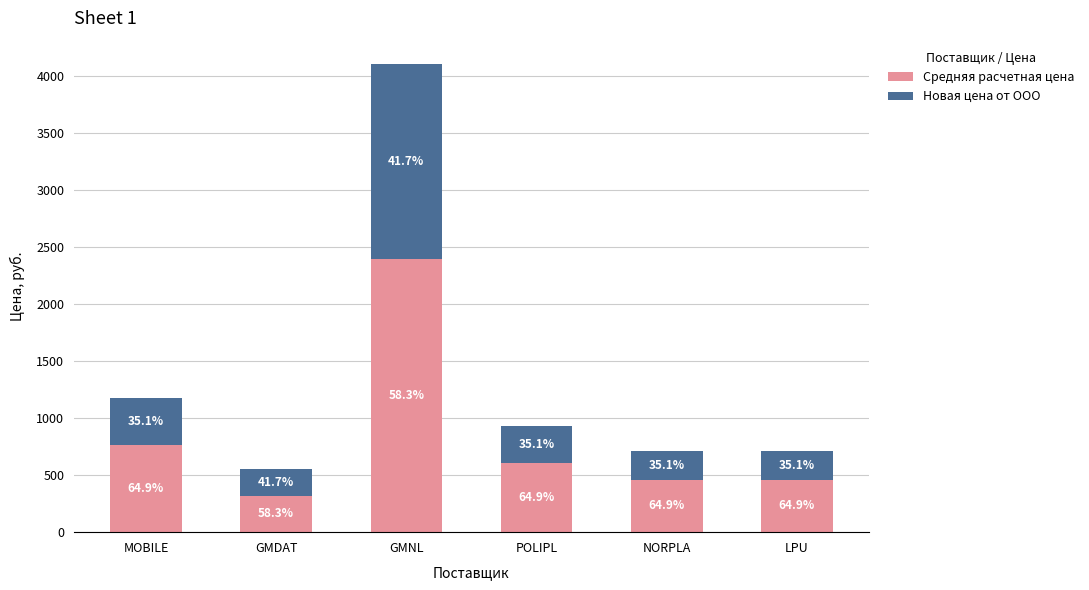

Between GMNL and LPU, which series saw the biggest shift?

Средняя расчетная цена